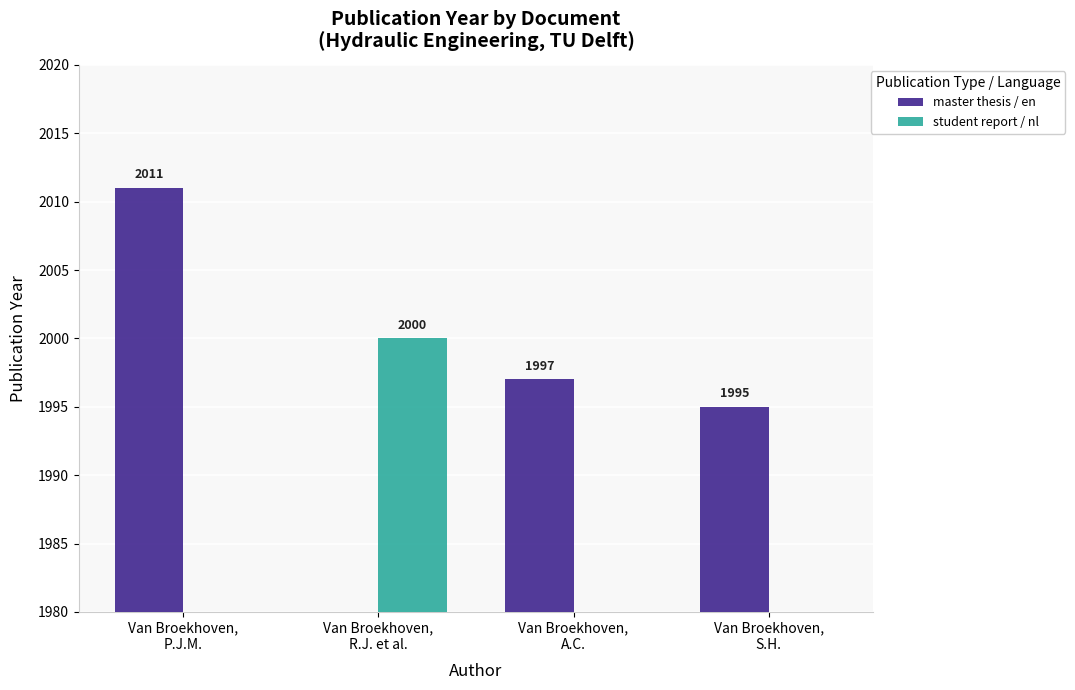

Rank the series at Van Broekhoven,
A.C. from lowest to highest value.

student report / nl, master thesis / en